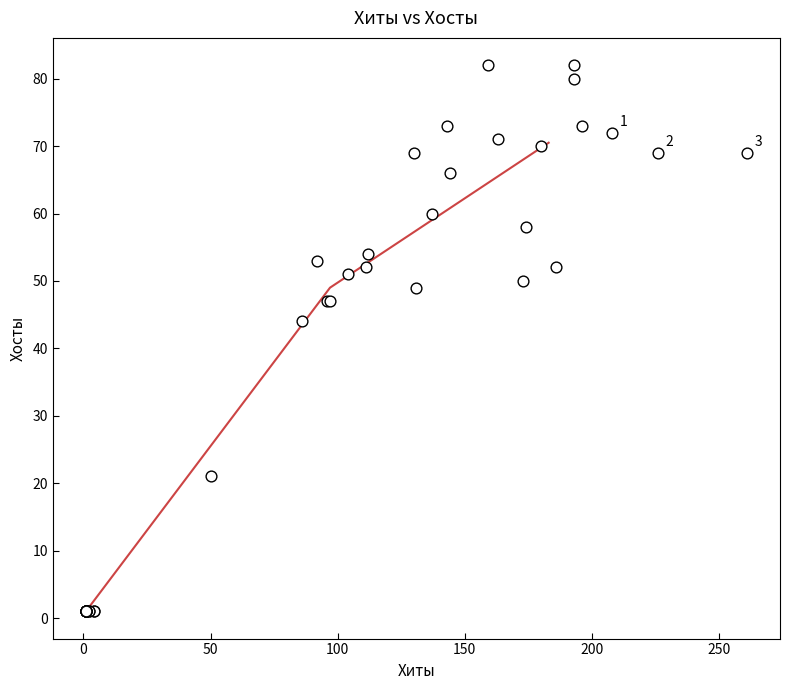

What Y value in the scatter plot is closest to 41?

44